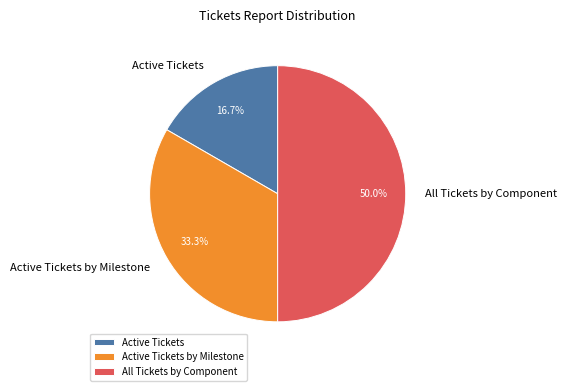

Count the number of slices in the pie.

3